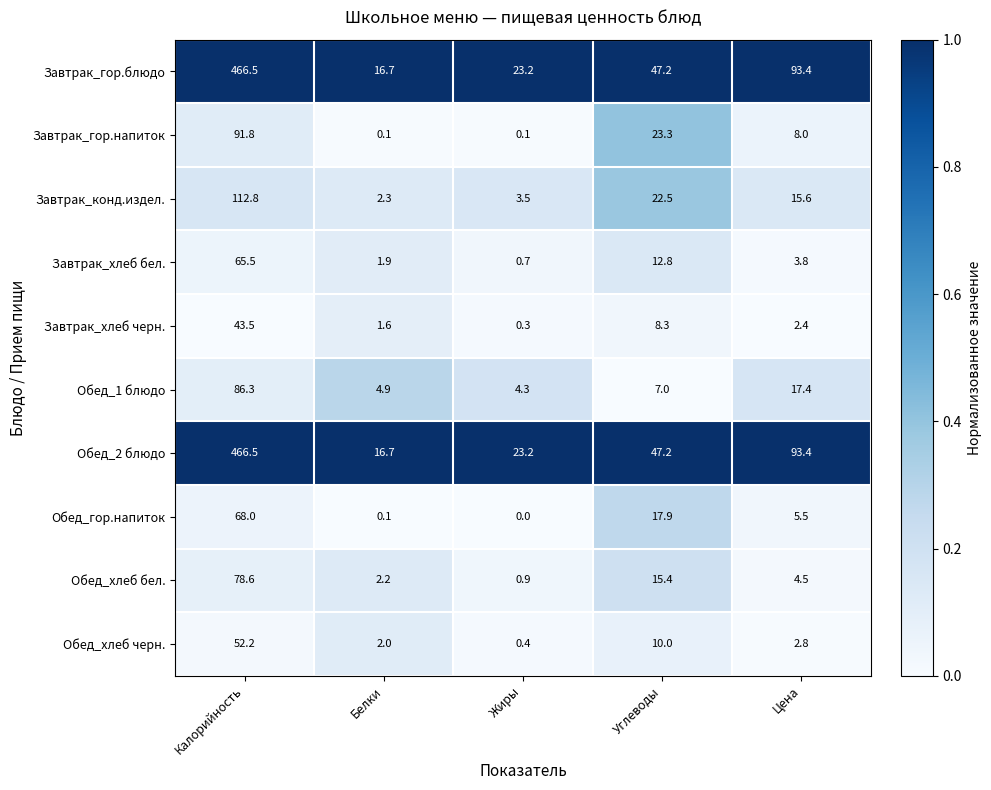

What is the difference between the maximum and minimum values in the Завтрак_хлеб бел. series?

64.8